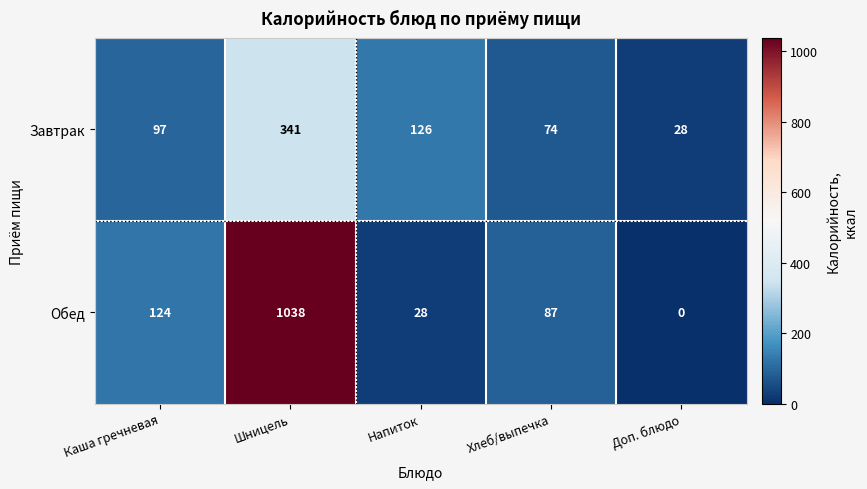

At which label is Обед closest to 519?

Каша гречневая